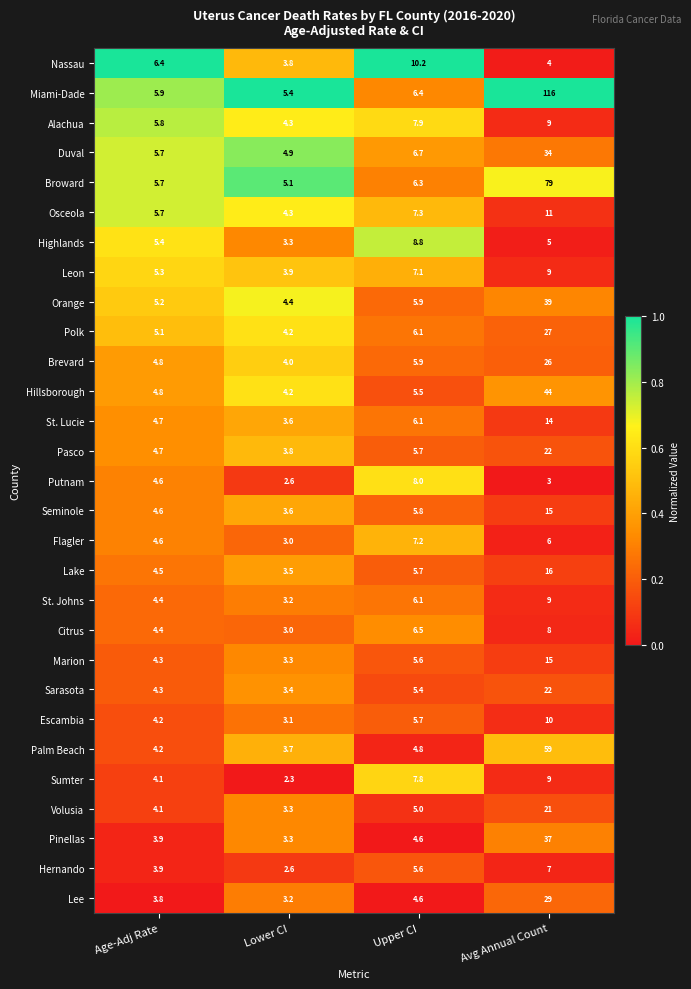

What is the difference between the highest and lowest values at Age-Adj Rate?

2.6